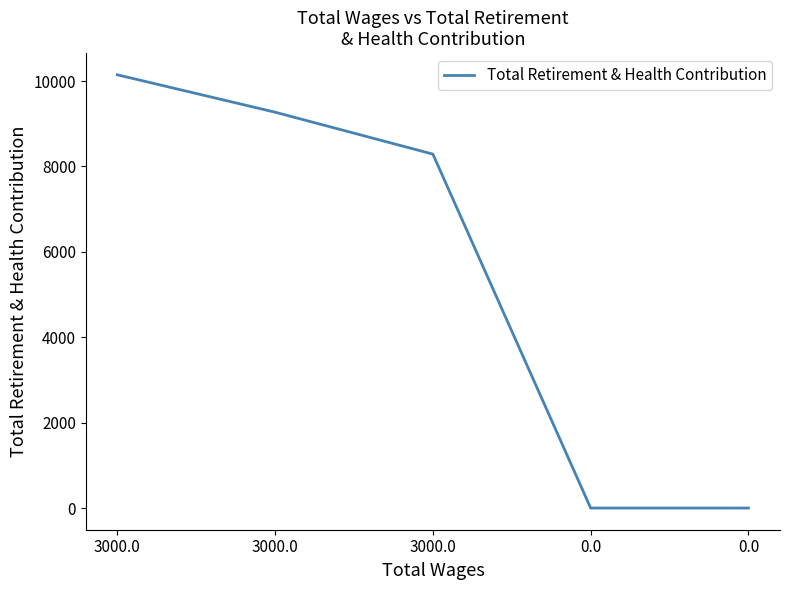

At which label is the value closest to 5073?

3000.0